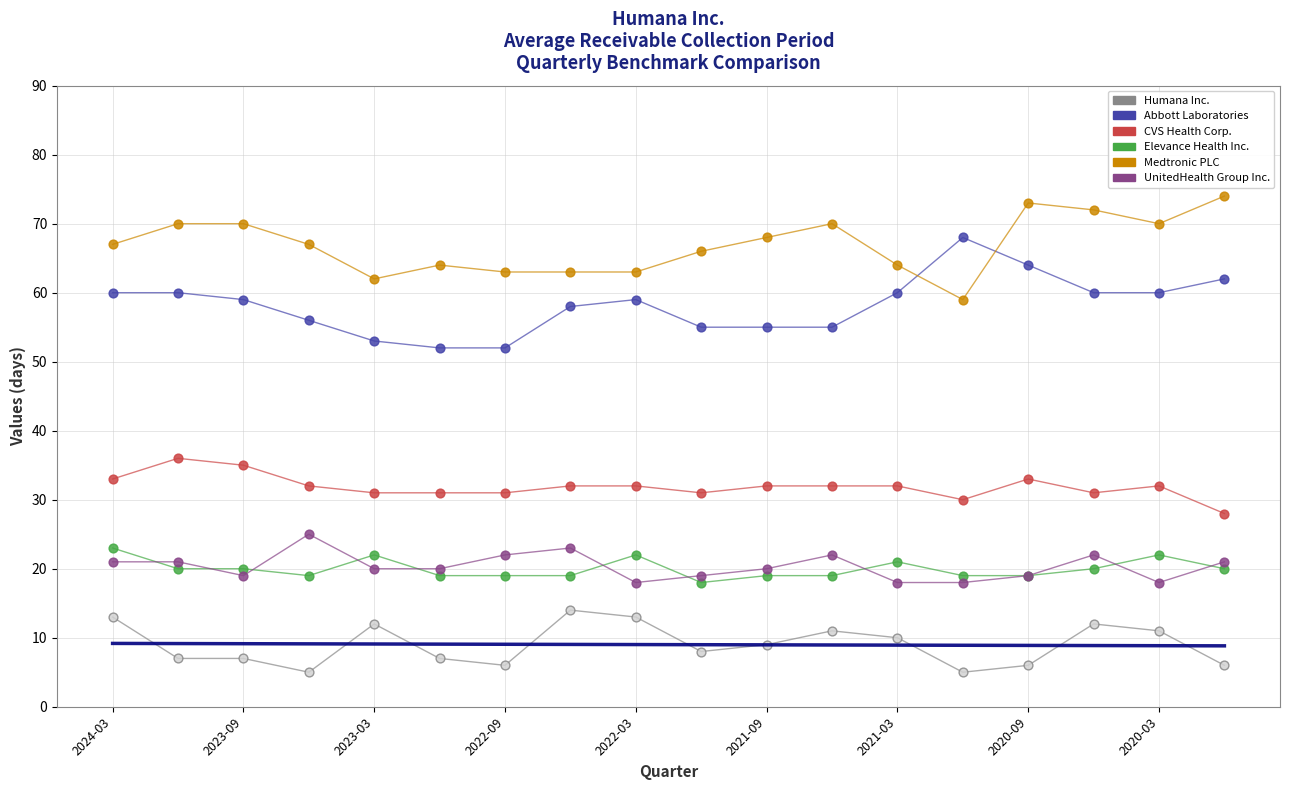

Which series contains the highest Y value?

Medtronic PLC